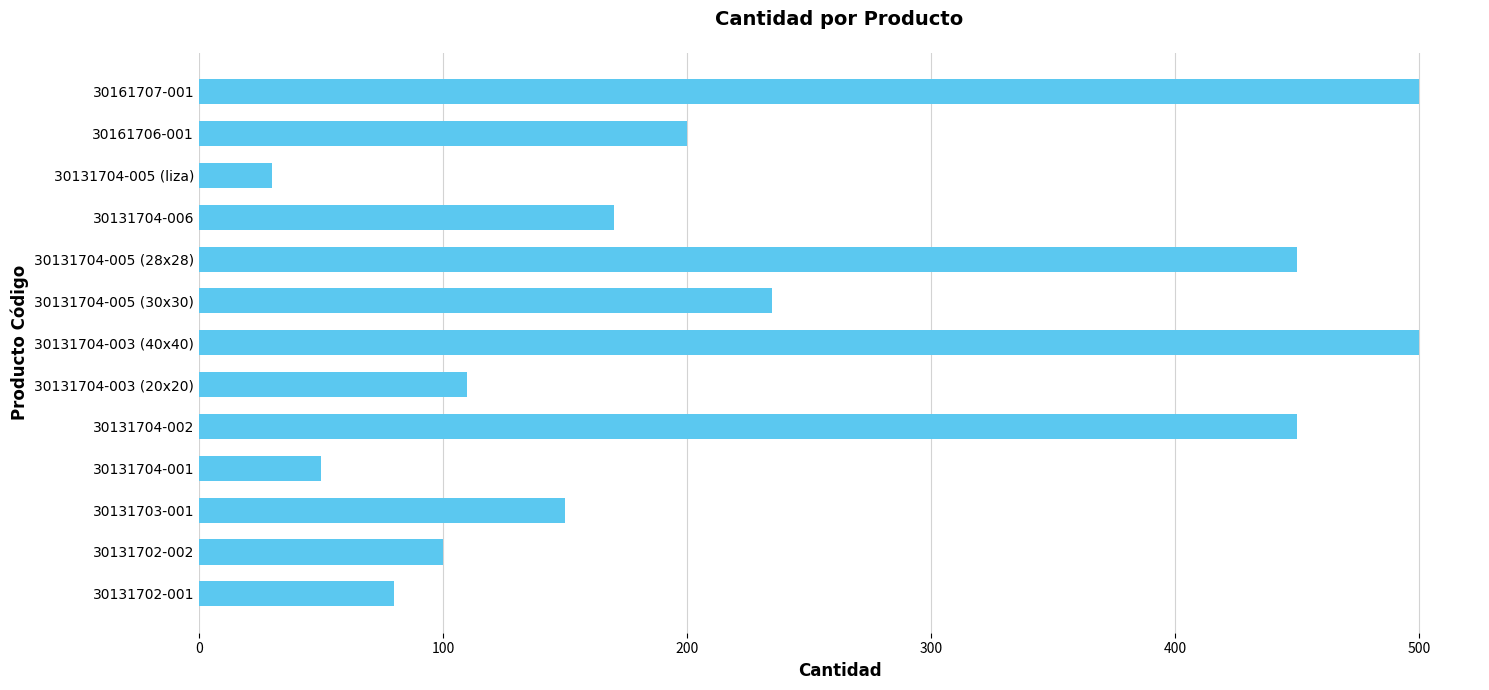

Is it true that the value at 30131704-003 (20x20) is 110?

True